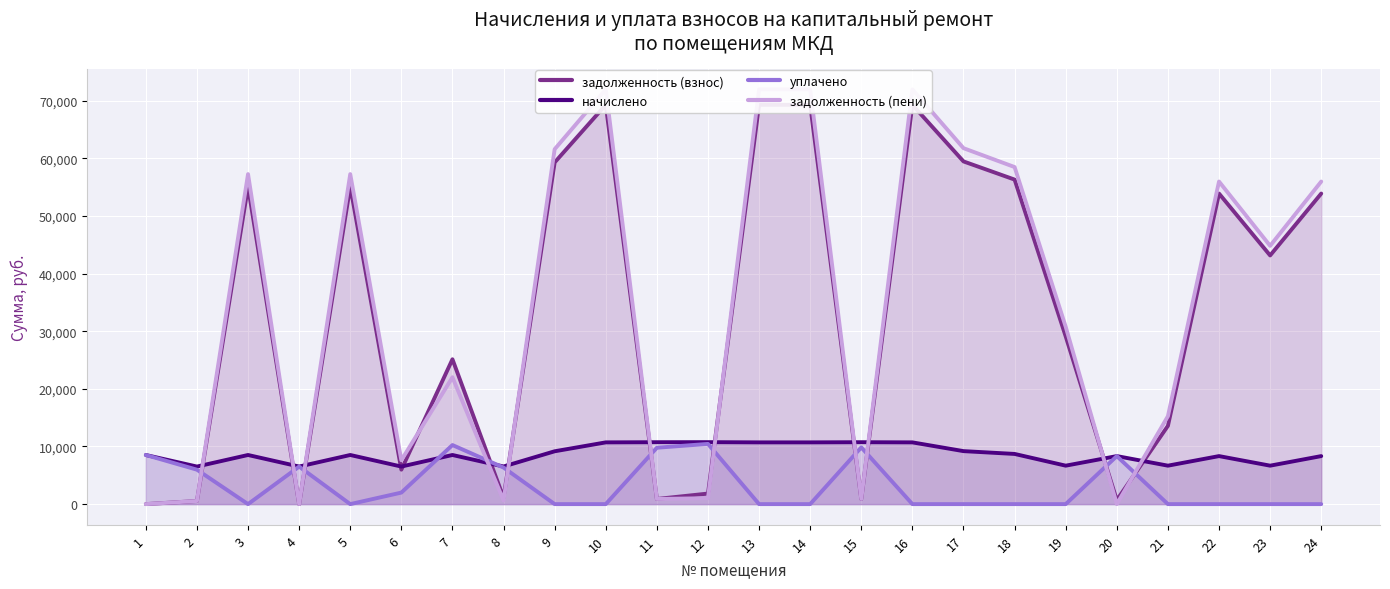

At which category is the sum across all series the highest?

10